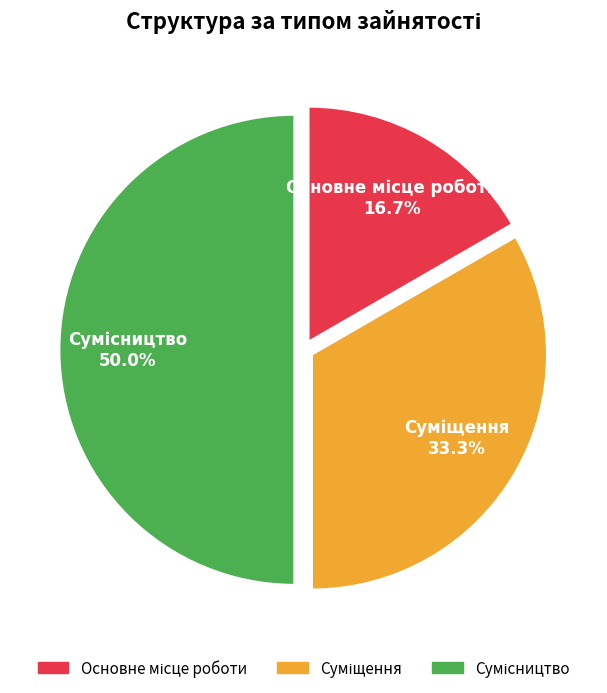

To the nearest percent, what portion does Суміщення represent?

33%